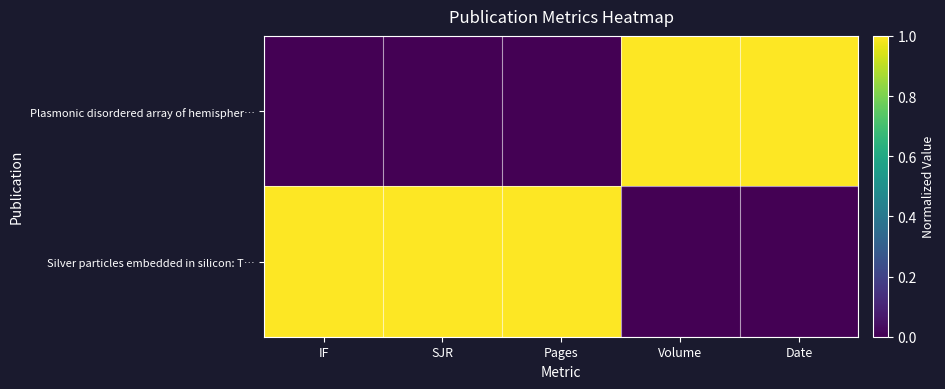

What is the spread (max minus min) of values at SJR?

1